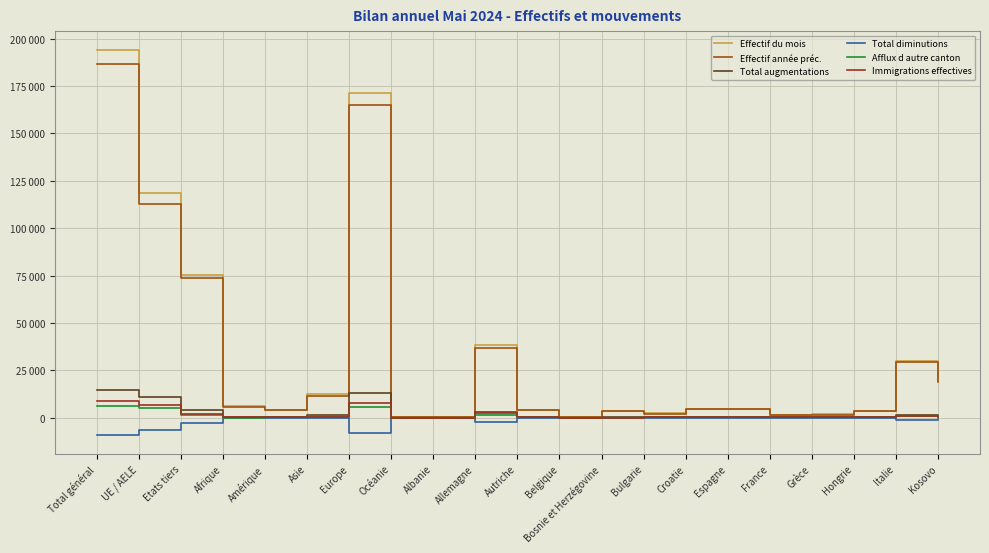

Is this an area chart (filled region under the line)?

No